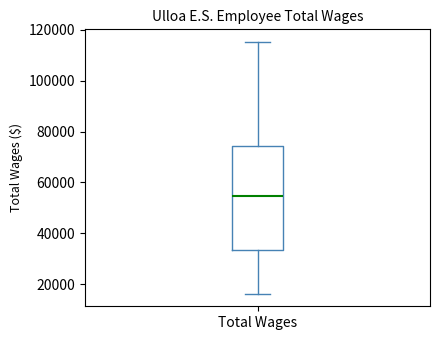

Where is the upper edge of the box for Total Wages on the y-axis? The values are not printed on the chart, so give them approximately, as read against the axis.

74000